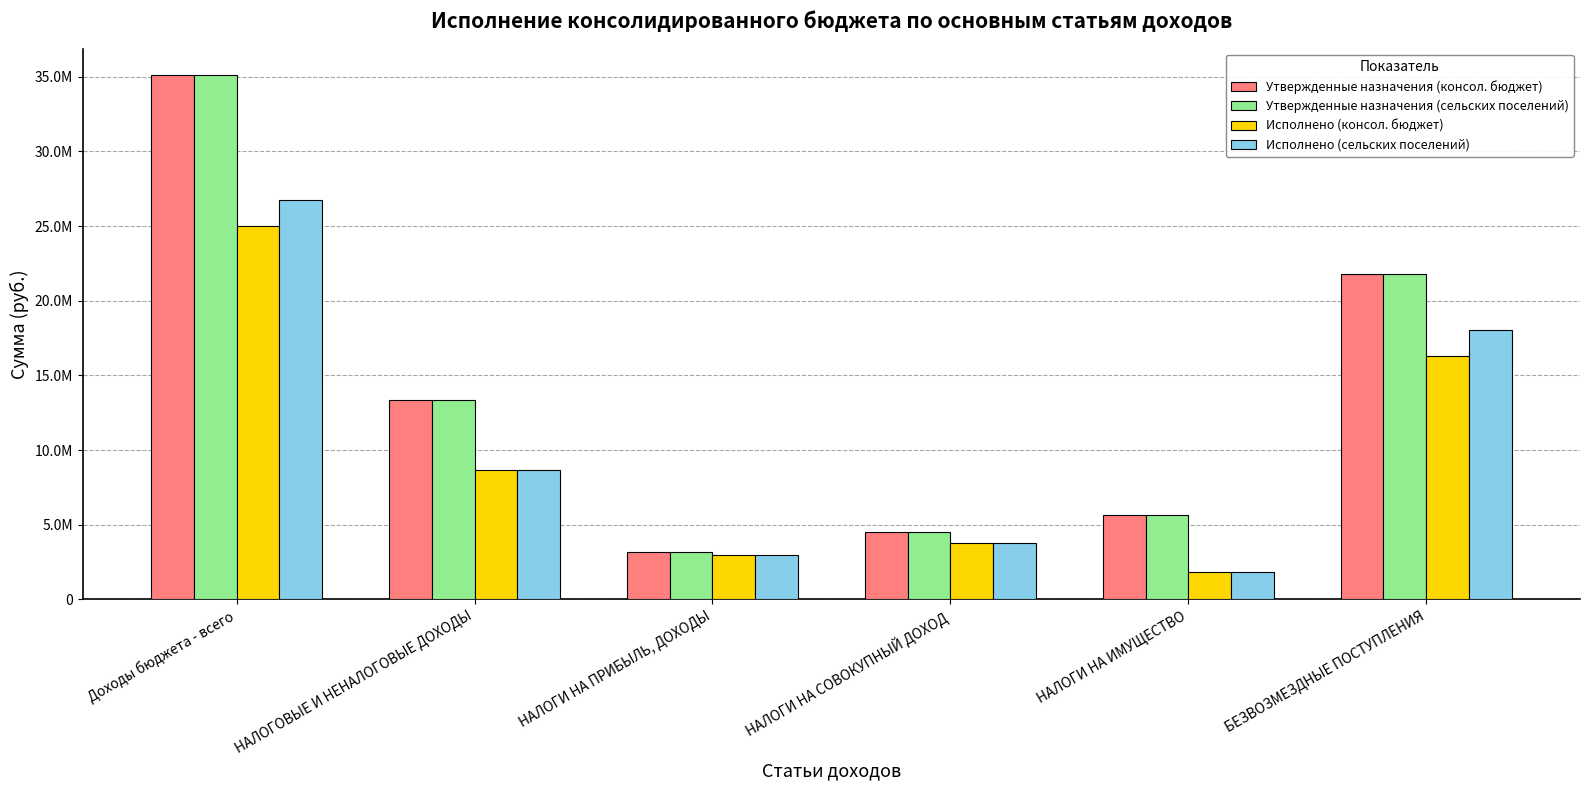

What is the label of the 4th bar from the left?

НАЛОГИ НА СОВОКУПНЫЙ ДОХОД